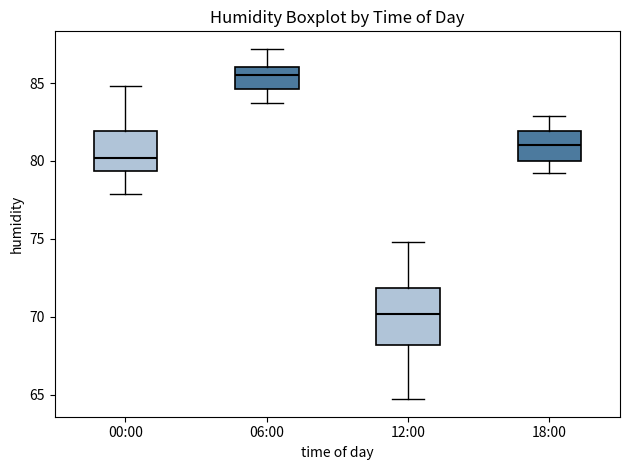

Reading left to right, transcribe this box plot: for each box, give where its median line is, the range the box spans, and where its two whiskers end, as read against the y-axis. The values are not printed on the chart, so give them approximately, as read against the axis.

00:00: median 80.0, box 79.5 to 82.0, whiskers 78.0 to 85.0
06:00: median 85.5, box 84.5 to 86.0, whiskers 83.5 to 87.0
12:00: median 70.0, box 68.0 to 72.0, whiskers 64.5 to 75.0
18:00: median 81.0, box 80.0 to 82.0, whiskers 79.0 to 83.0